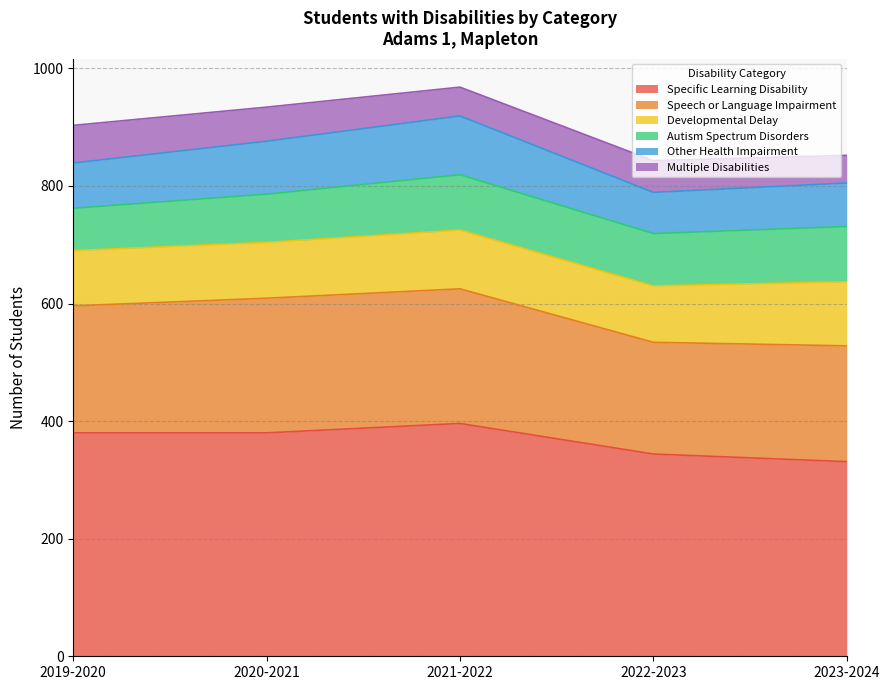

True or false: Multiple Disabilities and Other Health Impairment cross at least once.

False